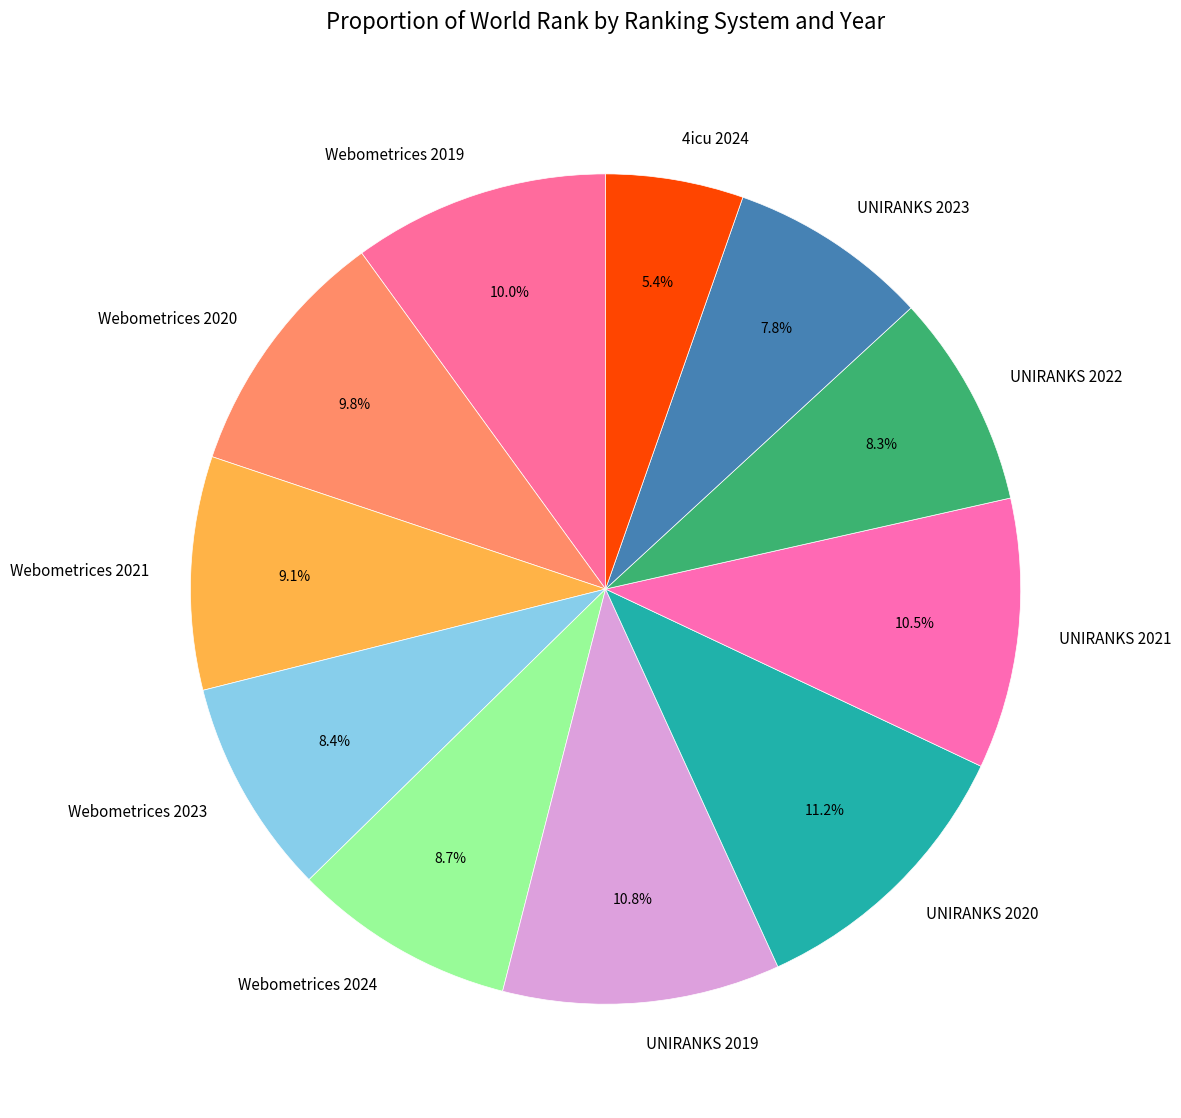

Do 4icu 2024 and Webometrices 2021 together represent more than half of the pie?

No